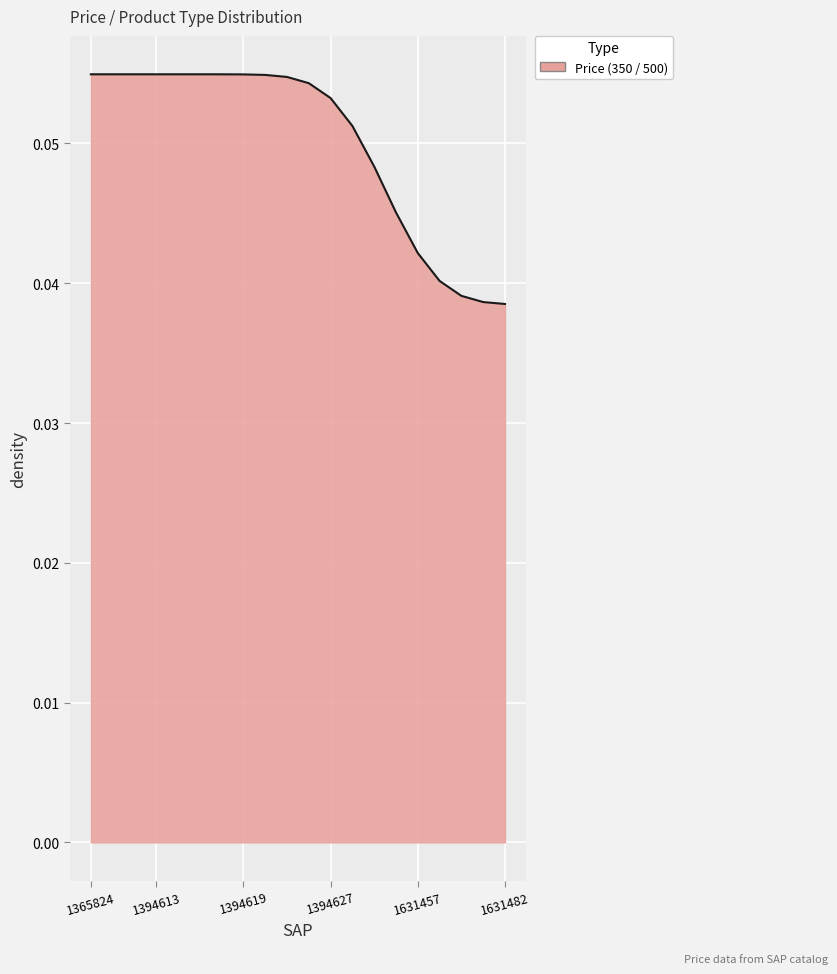

Does the chart display data point markers on the line(s)?

No